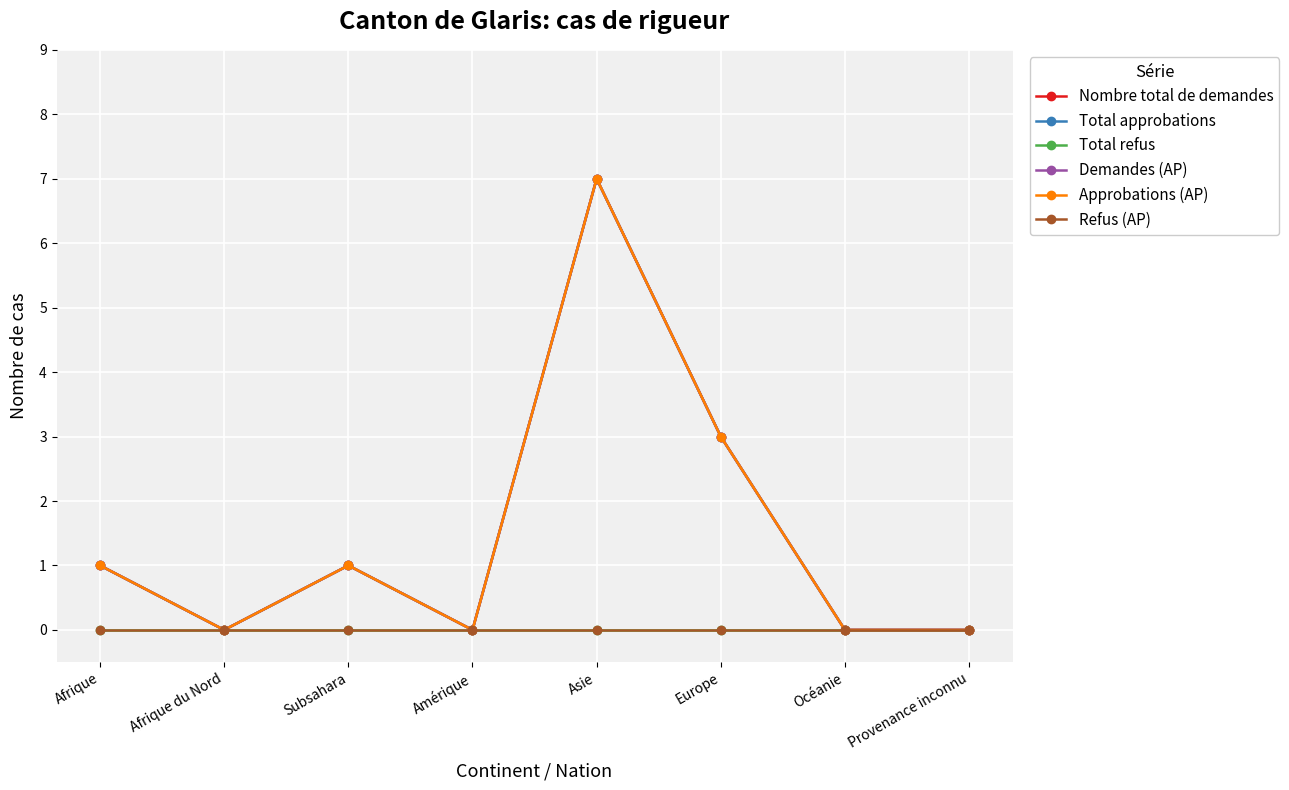

Where is Total approbations nearest to the value 3?

Europe